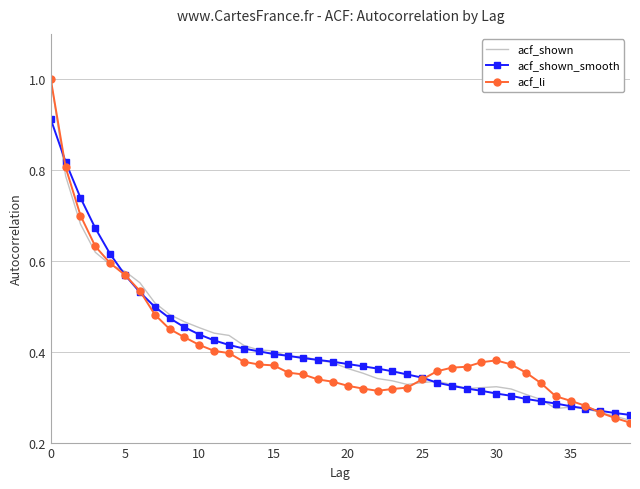

What is the sum of all acf_li values?

16.4